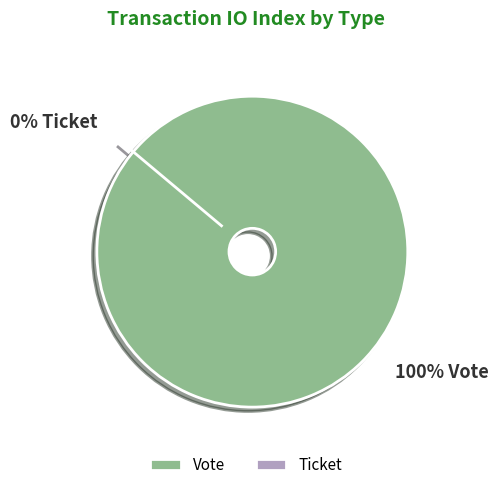

Between Vote and Ticket, which is larger?

Vote